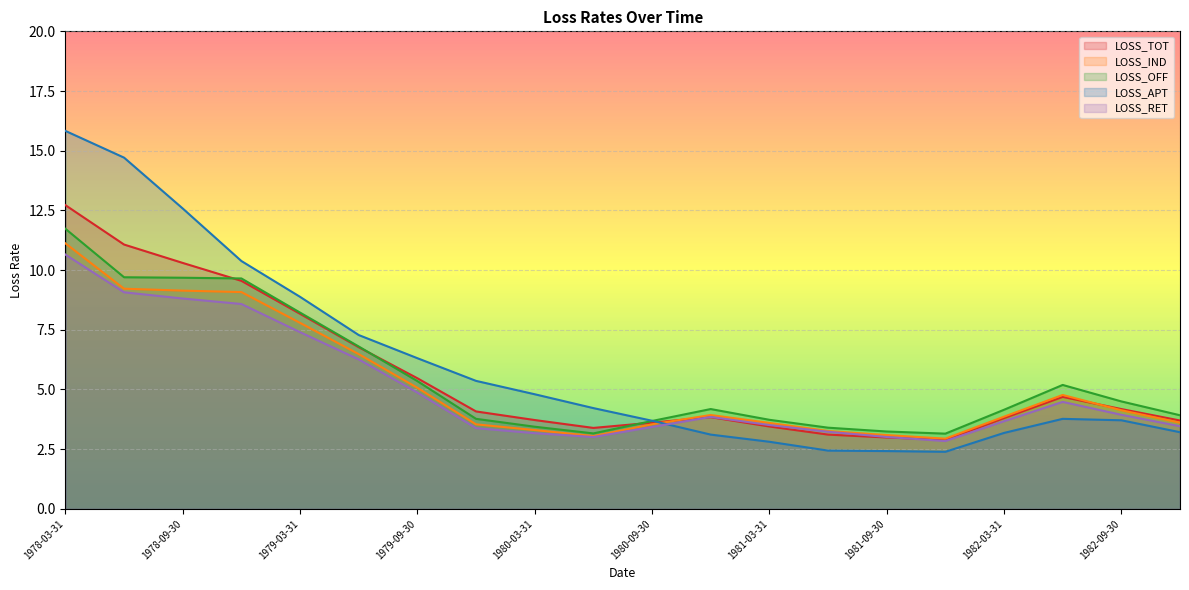

List the labels in order of LOSS_OFF value, largest first.

1978-03-31, 1978-06-30, 1978-09-30, 1978-12-31, 1979-03-31, 1979-06-30, 1979-09-30, 1982-06-30, 1982-09-30, 1980-12-31, 1982-03-31, 1982-12-31, 1979-12-31, 1981-03-31, 1980-09-30, 1980-03-31, 1981-06-30, 1981-09-30, 1980-06-30, 1981-12-31